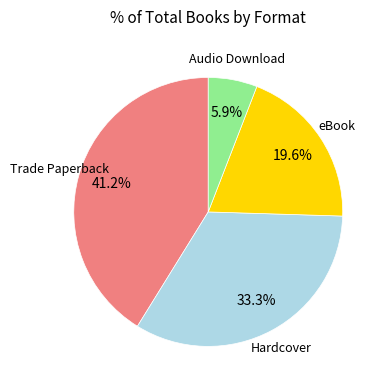

Do eBook and Hardcover together represent more than half of the pie?

Yes